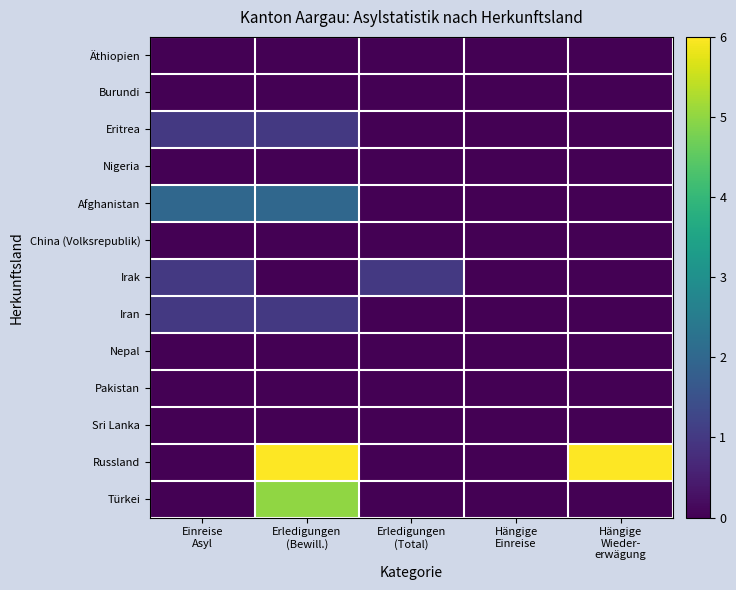

Reading left to right, what are all the values shown in this chart?

Äthiopien: Einreise
Asyl=0	Erledigungen
(Bewill.)=0	Erledigungen
(Total)=0	Hängige
Einreise=0	Hängige
Wieder-
erwägung=0
Burundi: Einreise
Asyl=0	Erledigungen
(Bewill.)=0	Erledigungen
(Total)=0	Hängige
Einreise=0	Hängige
Wieder-
erwägung=0
Eritrea: Einreise
Asyl=1	Erledigungen
(Bewill.)=1	Erledigungen
(Total)=0	Hängige
Einreise=0	Hängige
Wieder-
erwägung=0
Nigeria: Einreise
Asyl=0	Erledigungen
(Bewill.)=0	Erledigungen
(Total)=0	Hängige
Einreise=0	Hängige
Wieder-
erwägung=0
Afghanistan: Einreise
Asyl=2	Erledigungen
(Bewill.)=2	Erledigungen
(Total)=0	Hängige
Einreise=0	Hängige
Wieder-
erwägung=0
China (Volksrepublik): Einreise
Asyl=0	Erledigungen
(Bewill.)=0	Erledigungen
(Total)=0	Hängige
Einreise=0	Hängige
Wieder-
erwägung=0
Irak: Einreise
Asyl=1	Erledigungen
(Bewill.)=0	Erledigungen
(Total)=1	Hängige
Einreise=0	Hängige
Wieder-
erwägung=0
Iran: Einreise
Asyl=1	Erledigungen
(Bewill.)=1	Erledigungen
(Total)=0	Hängige
Einreise=0	Hängige
Wieder-
erwägung=0
Nepal: Einreise
Asyl=0	Erledigungen
(Bewill.)=0	Erledigungen
(Total)=0	Hängige
Einreise=0	Hängige
Wieder-
erwägung=0
Pakistan: Einreise
Asyl=0	Erledigungen
(Bewill.)=0	Erledigungen
(Total)=0	Hängige
Einreise=0	Hängige
Wieder-
erwägung=0
Sri Lanka: Einreise
Asyl=0	Erledigungen
(Bewill.)=0	Erledigungen
(Total)=0	Hängige
Einreise=0	Hängige
Wieder-
erwägung=0
Russland: Einreise
Asyl=0	Erledigungen
(Bewill.)=6	Erledigungen
(Total)=0	Hängige
Einreise=0	Hängige
Wieder-
erwägung=6
Türkei: Einreise
Asyl=0	Erledigungen
(Bewill.)=5	Erledigungen
(Total)=0	Hängige
Einreise=0	Hängige
Wieder-
erwägung=0